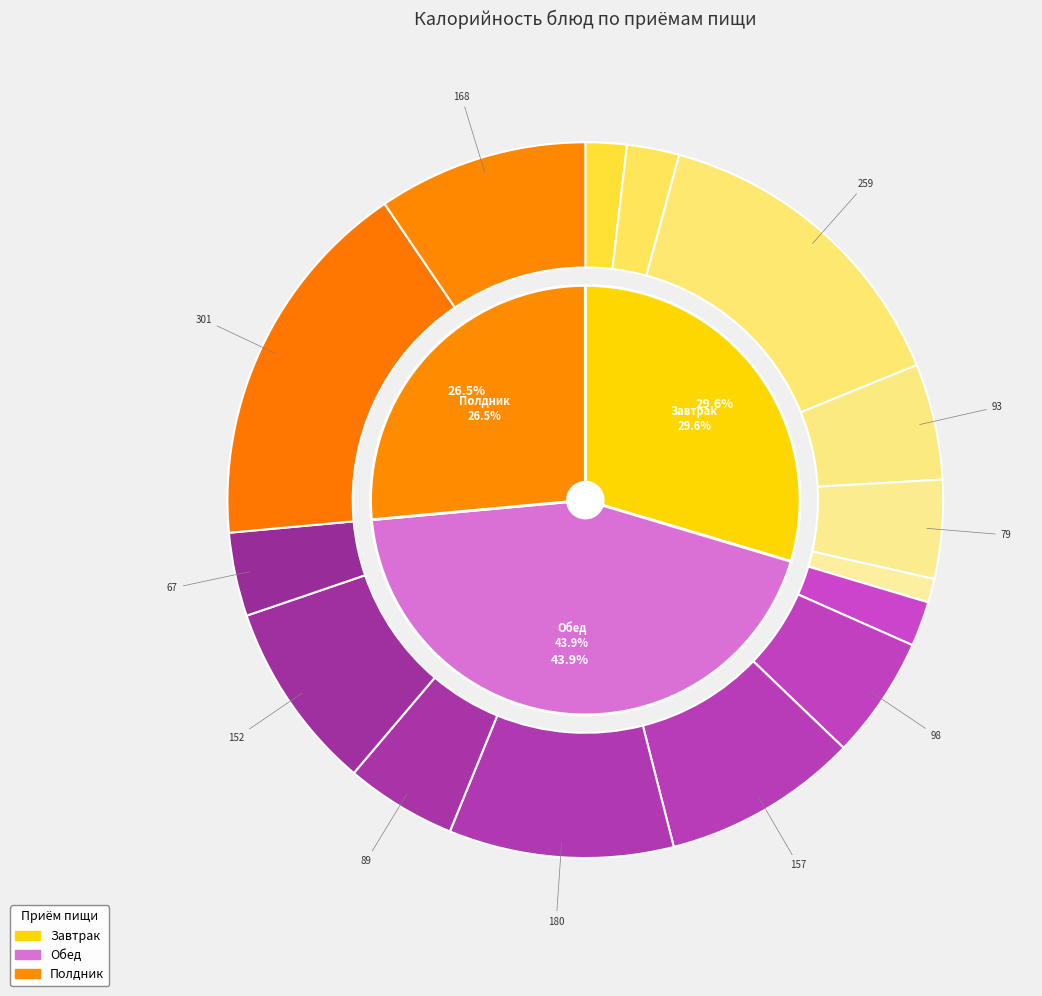

Between Кисель из натурального сока and Ветчина порционно, which is larger?

Кисель из натурального сока